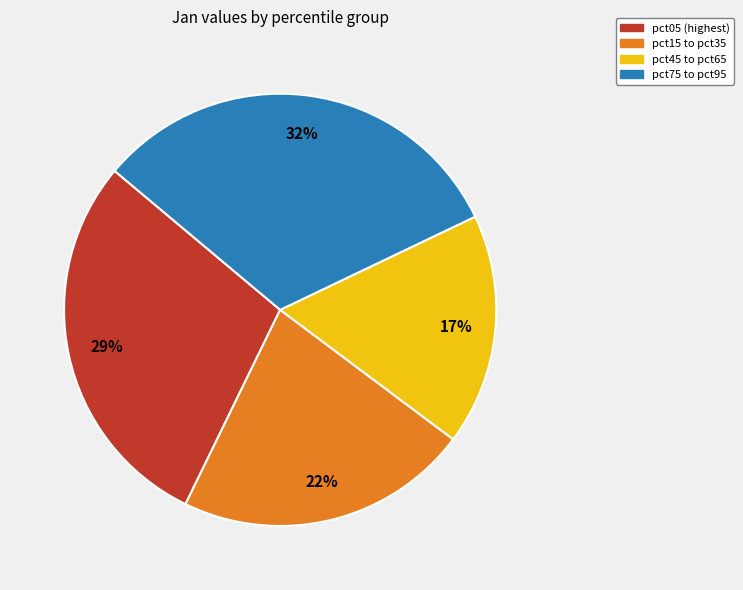

Is there a majority slice in this chart?

No